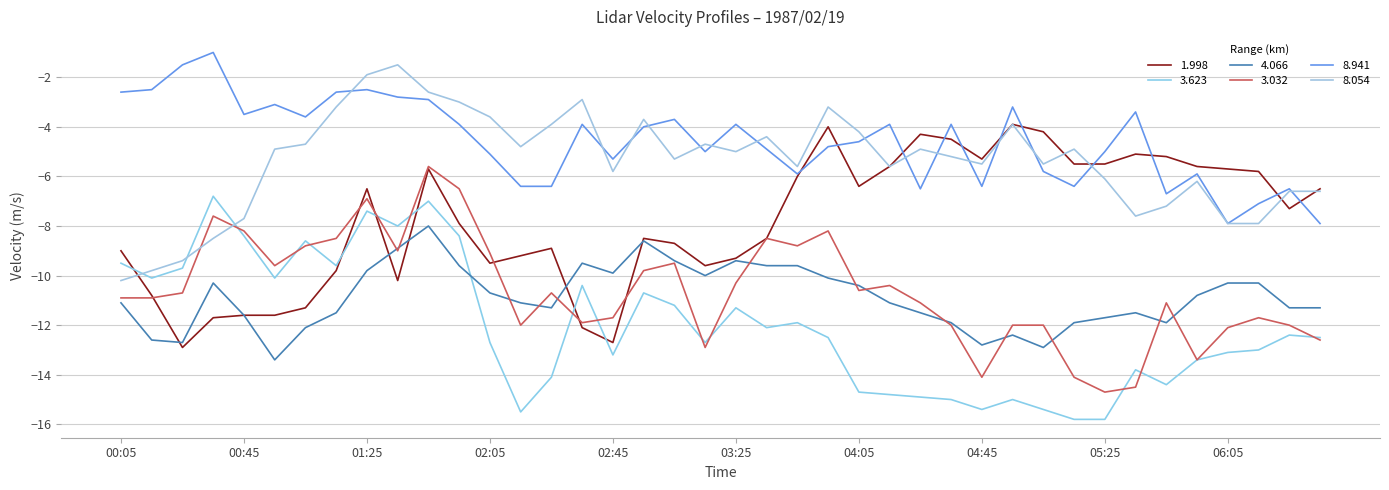

Does the chart display data point markers on the line(s)?

No